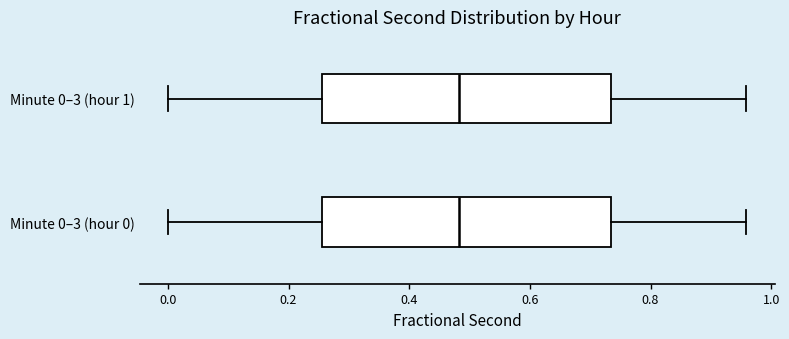

Where is the right edge of the box for Minute 0–3 (hour 0) on the x-axis? The values are not printed on the chart, so give them approximately, as read against the axis.

0.74